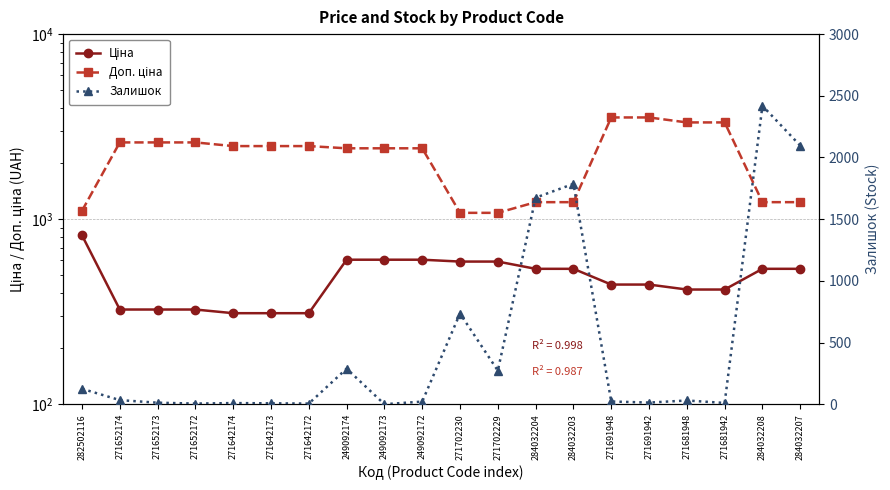

Between 284032204 and 271691948, which series saw the biggest shift?

Доп. ціна